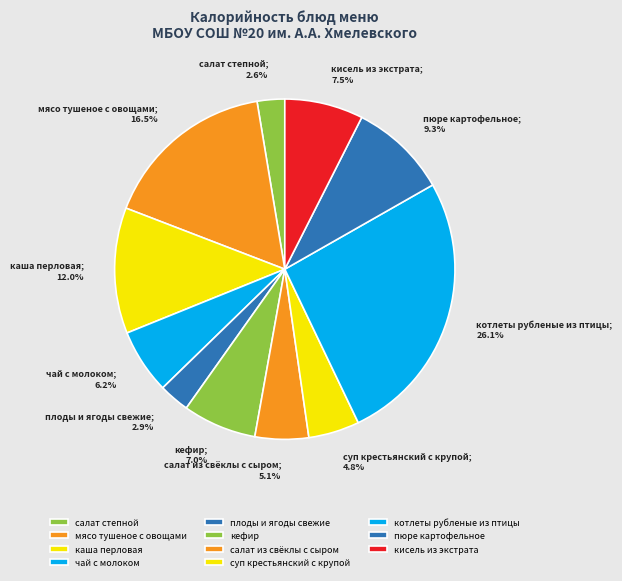

How many slices are in this pie chart?

11